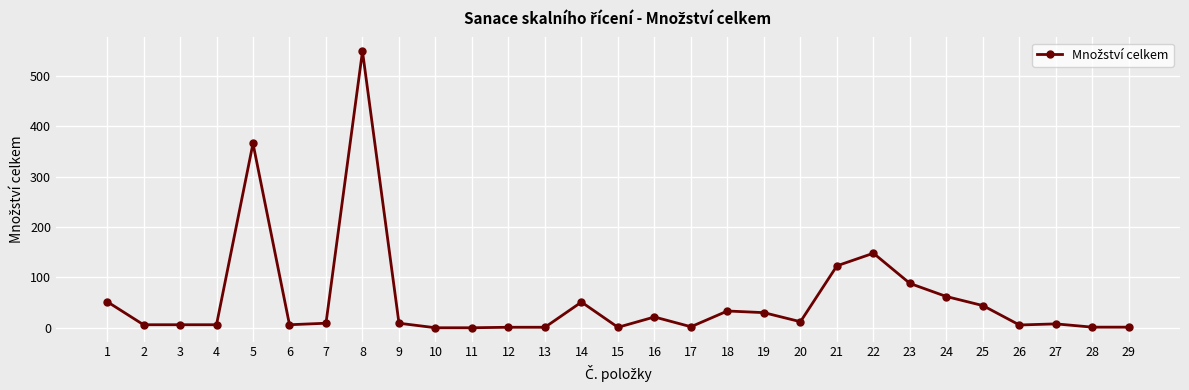

What is the sum of all values?

1642.2